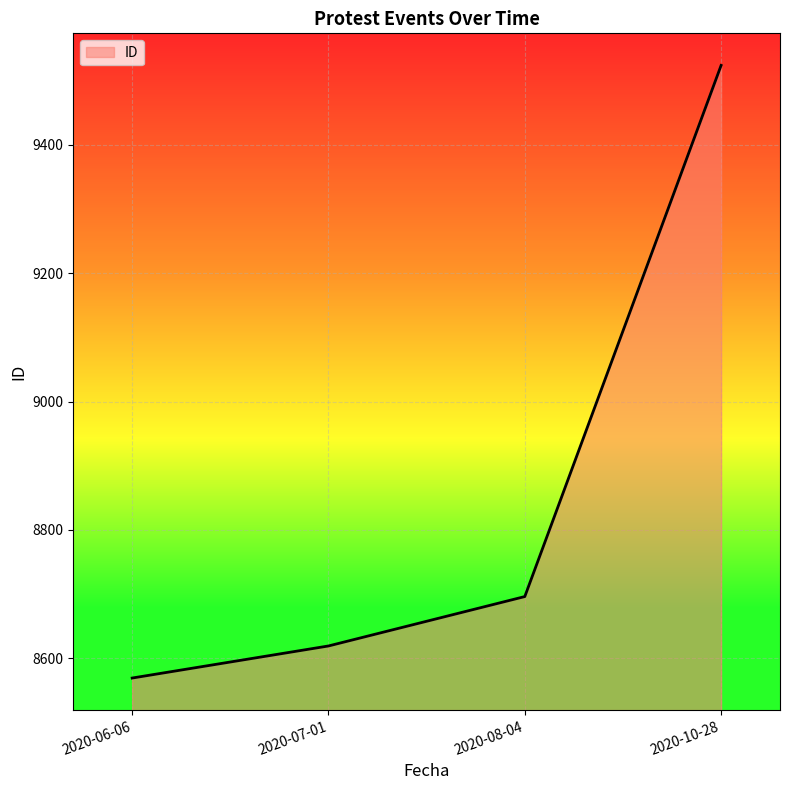

What value does the data have at 2020-10-28, to the nearest 100?

9500